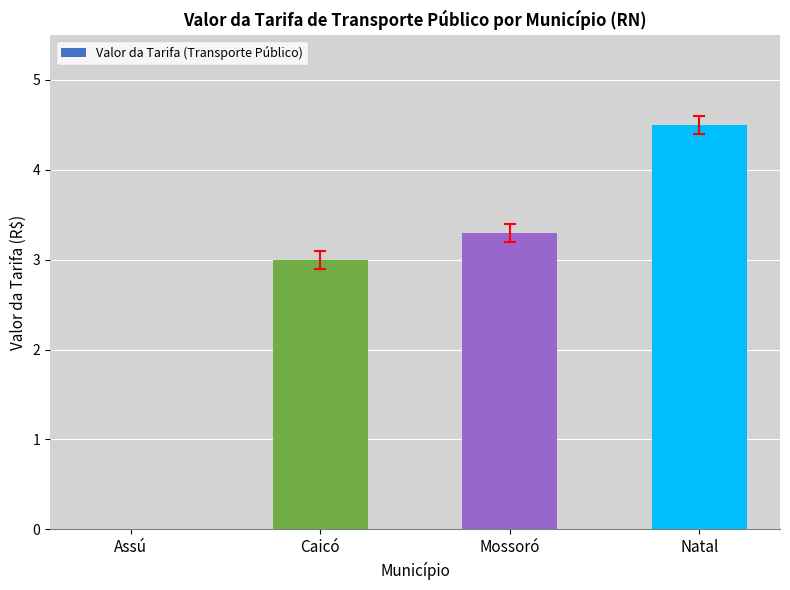

Which category has the highest value across all series?

Natal